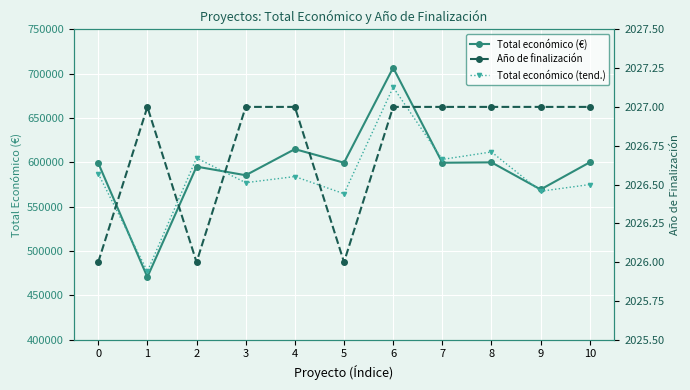

Is it true that Año de finalización equals 2027.0 at 3?

True